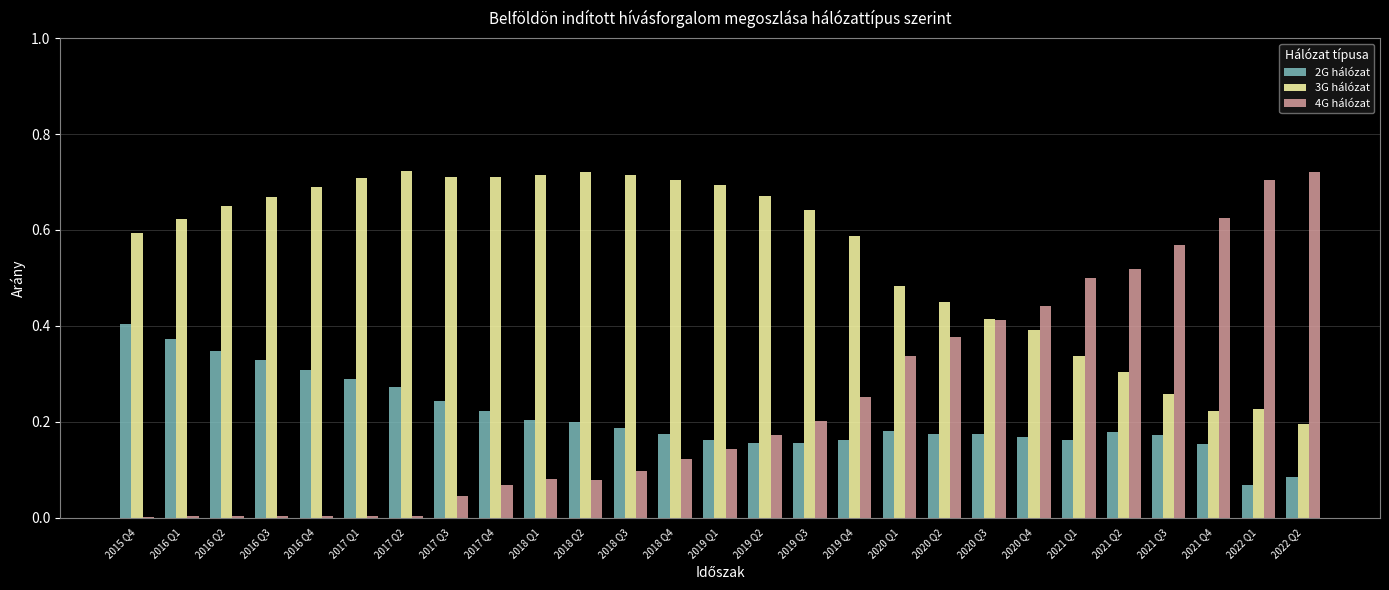

What is the sum of all 4G hálózat values?

6.5